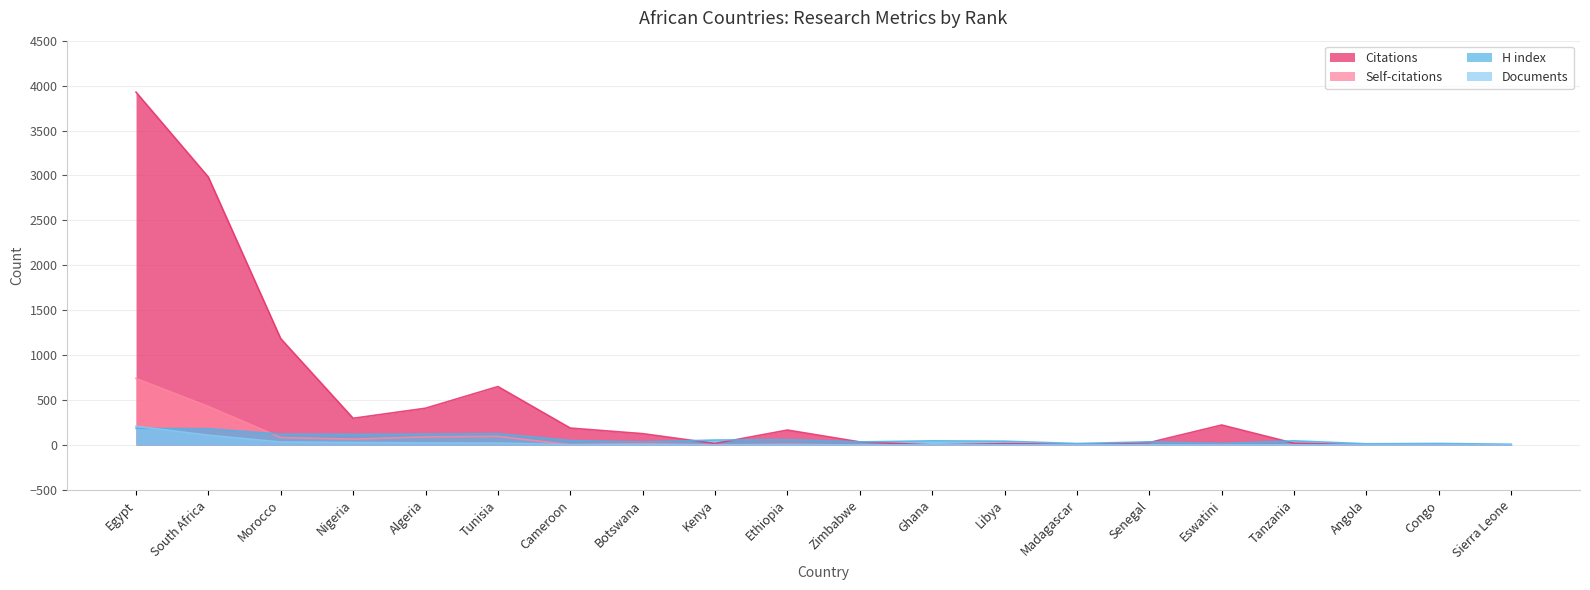

What is the maximum value shown in the chart?

3927